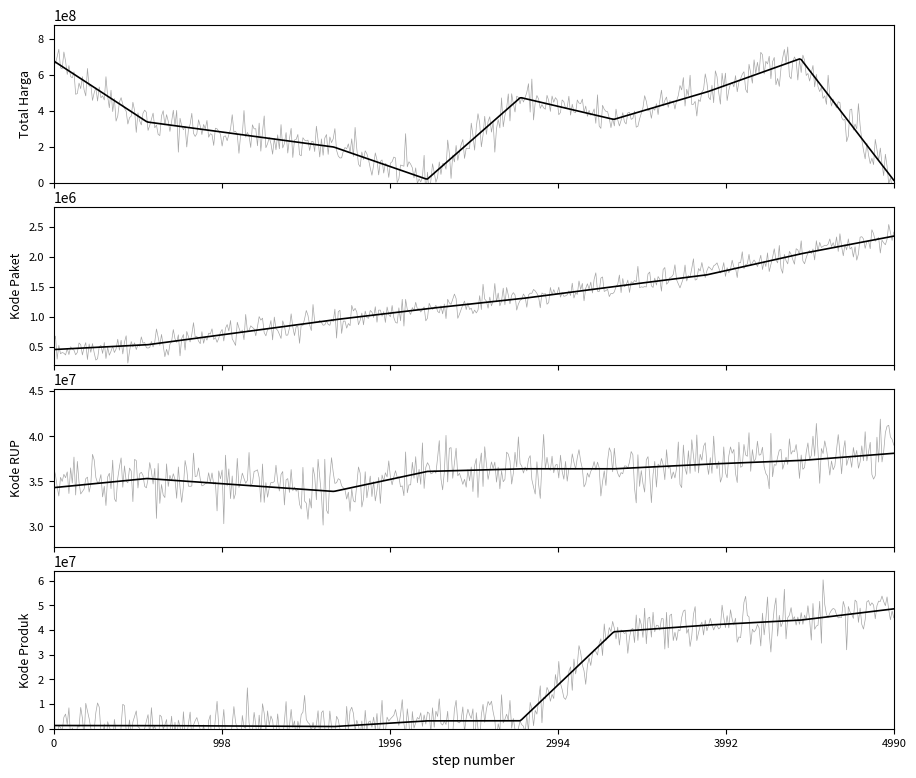

What position from the left is 7?

8